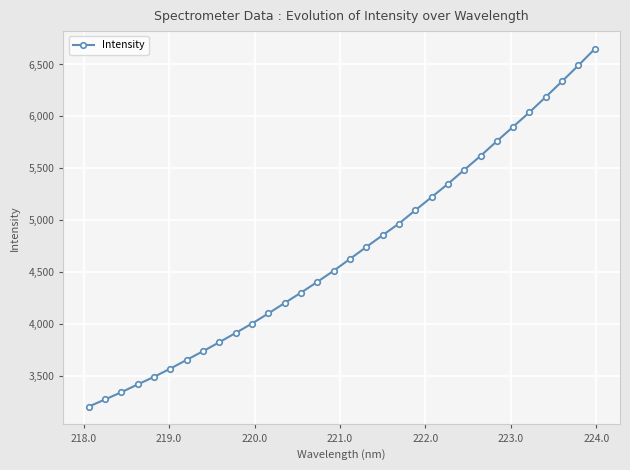

What is the difference between the second highest and minimum values?

3281.5